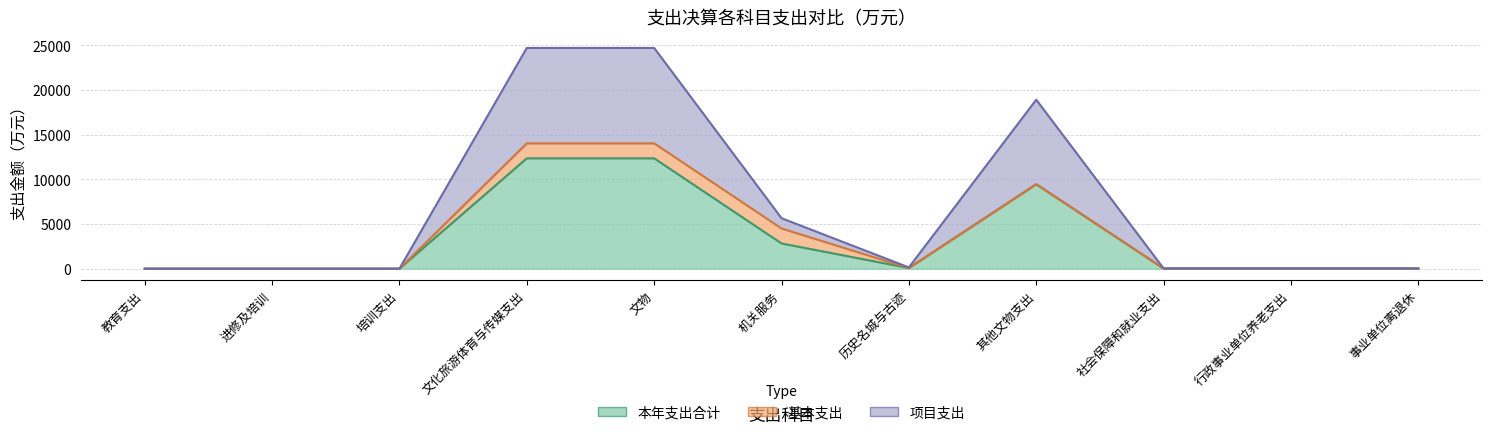

At how many categories does at least one series exceed 12187?

3